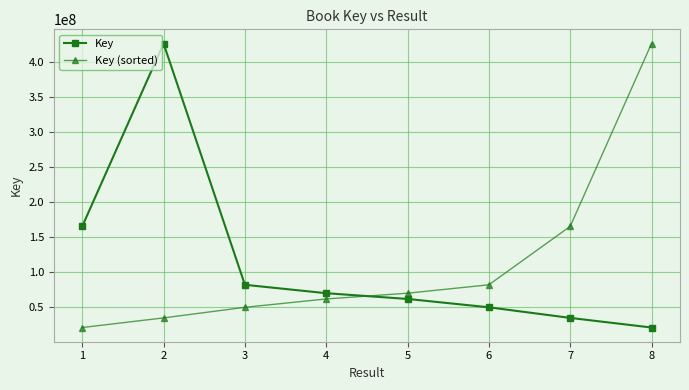

Is this an area chart (filled region under the line)?

No